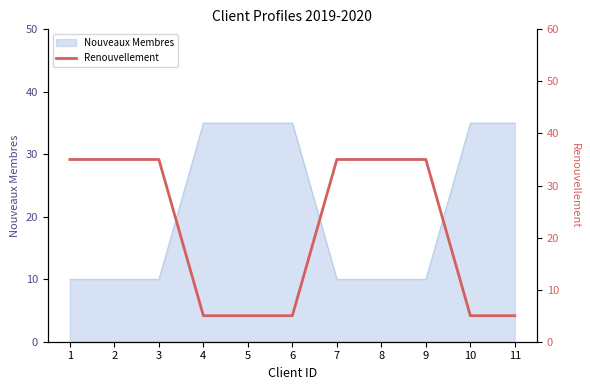

True or false: there are more than 2 points higher than both neighbors.

False